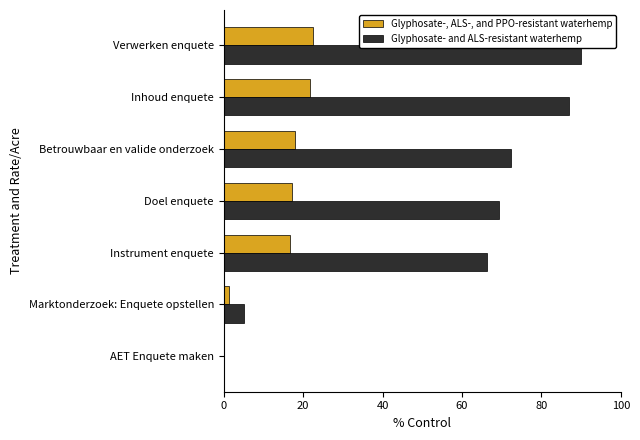

At which category is the sum across all series the highest?

Verwerken enquete